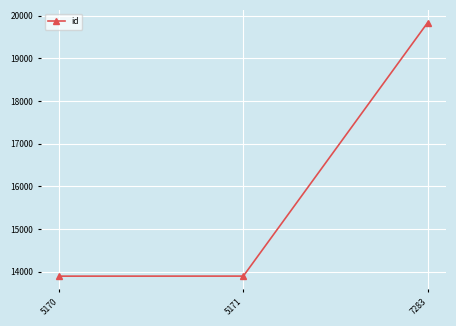

What is the sum of the values at 5170 and 5171?

27797